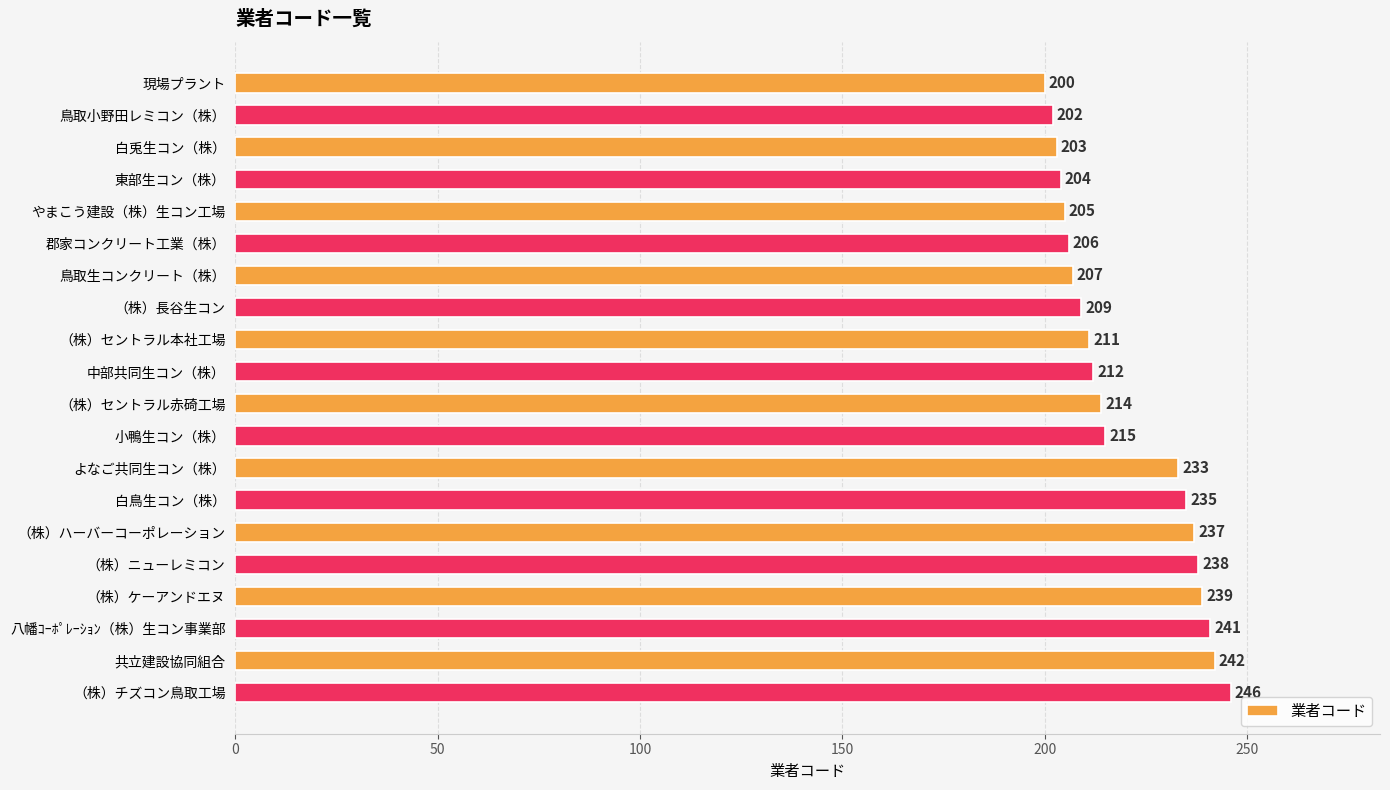

What is the minimum value shown in the chart?

200